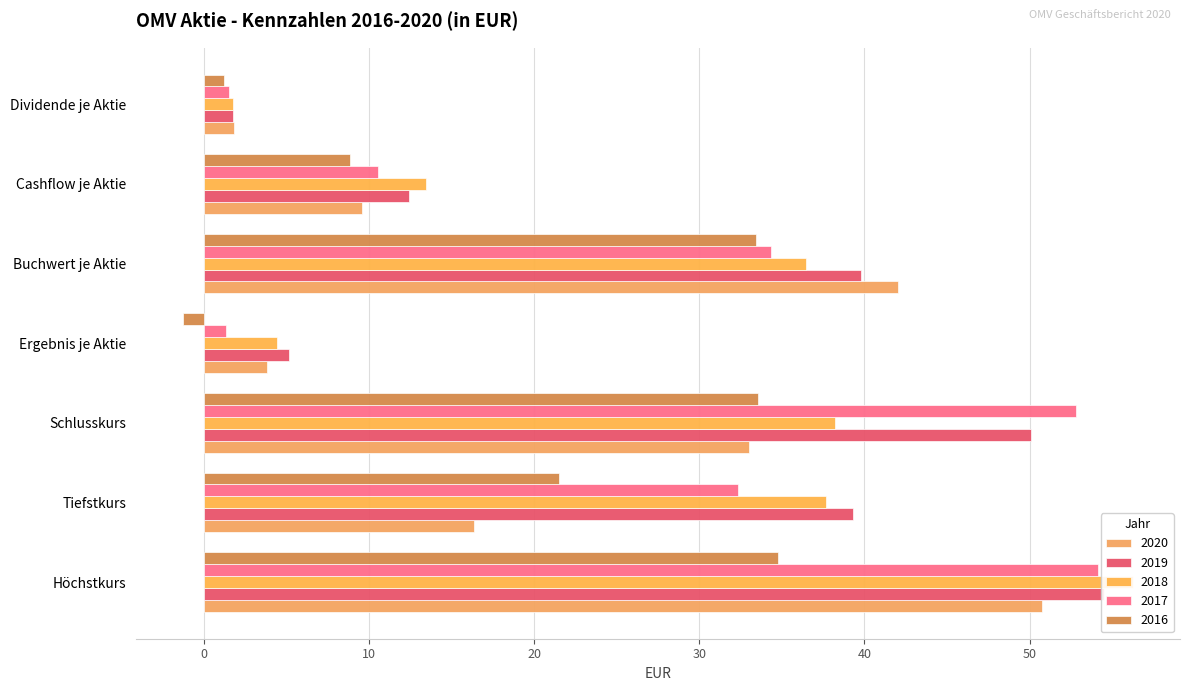

What is the label of the 2nd bar from the left?

Tiefstkurs